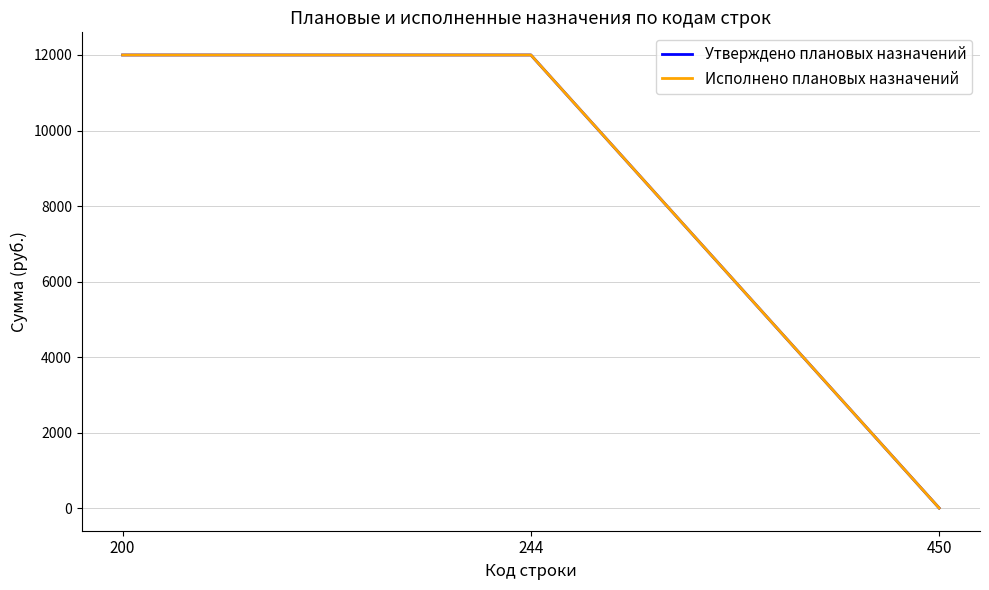

Does the chart display data point markers on the line(s)?

No